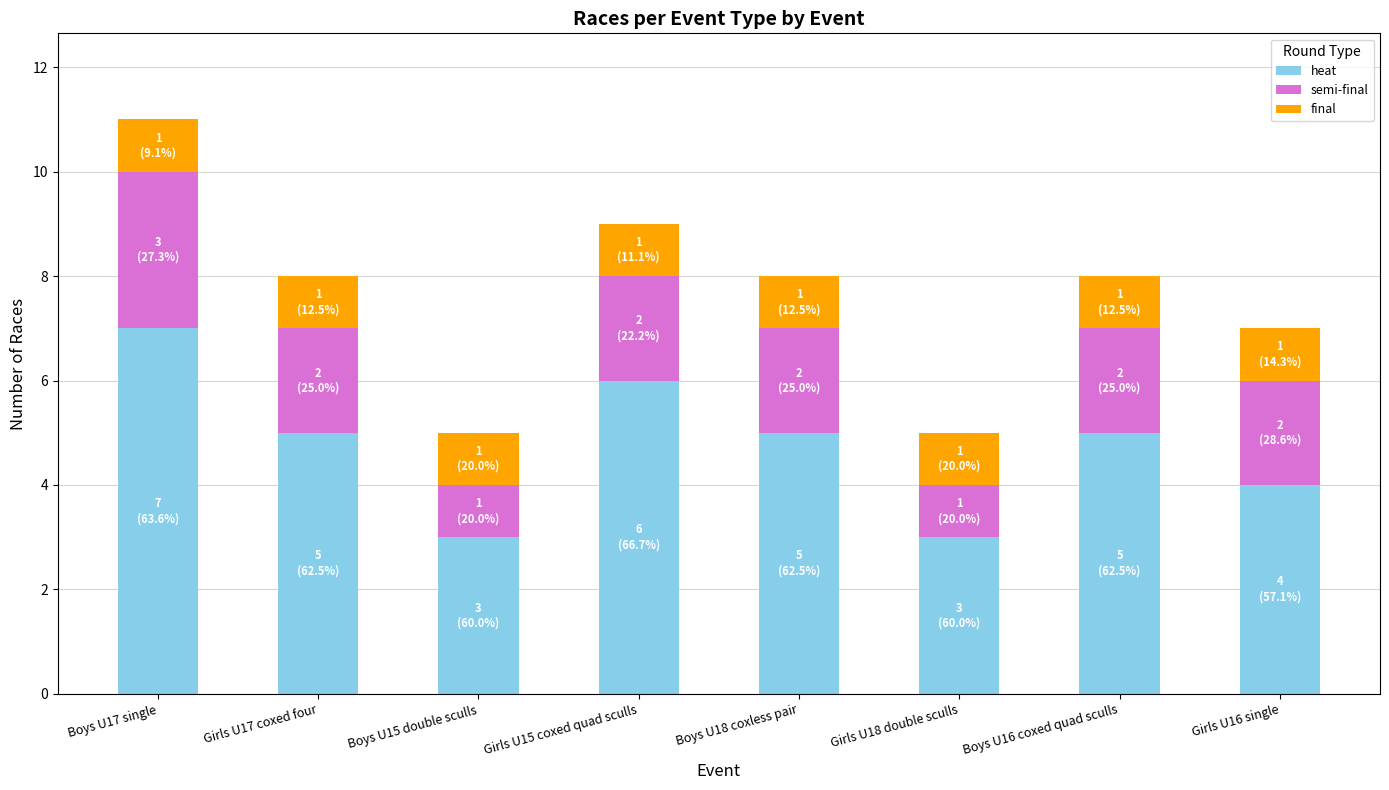

What is the minimum value for heat?

3